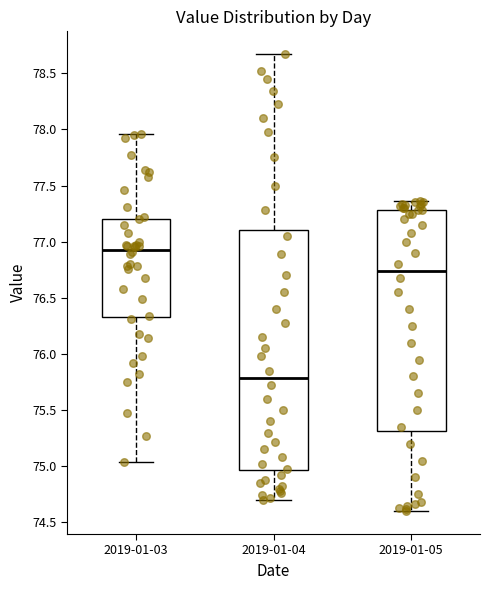

Reading left to right, read every box against the y-axis: the position of its median line, the range the box covers, and the ends of its whiskers. The values are not printed on the chart, so give them approximately, as read against the axis.

2019-01-03: median 76.95, box 76.35 to 77.20, whiskers 75.05 to 77.95
2019-01-04: median 75.80, box 74.95 to 77.10, whiskers 74.70 to 78.65
2019-01-05: median 76.75, box 75.30 to 77.30, whiskers 74.60 to 77.35